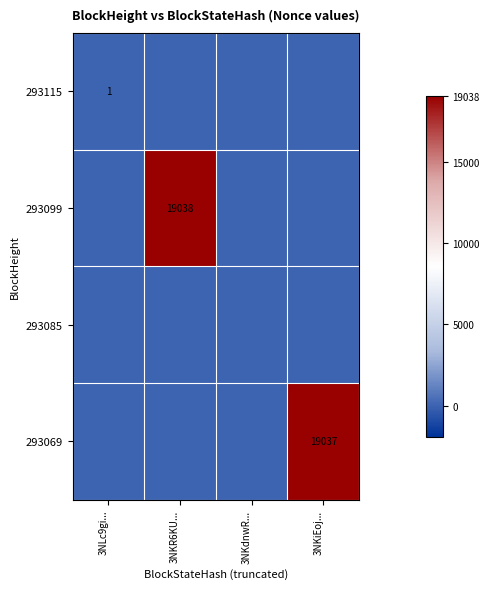

What is the average value of the 293099 series?

4760